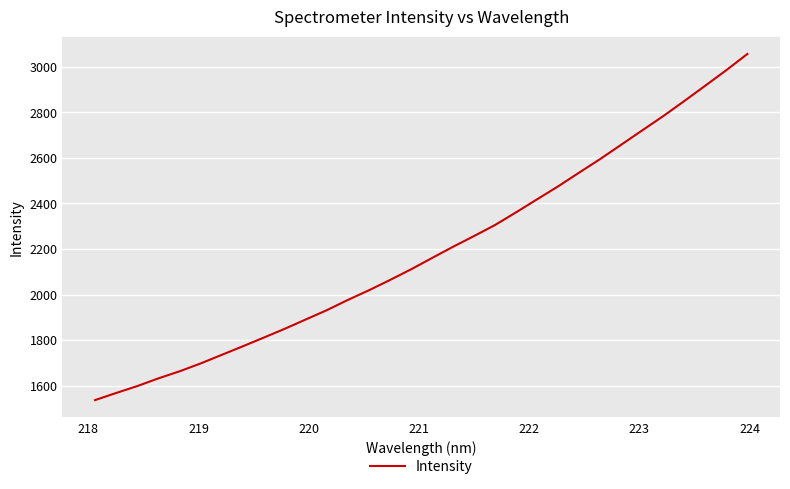

What is the smallest value displayed?

1537.0